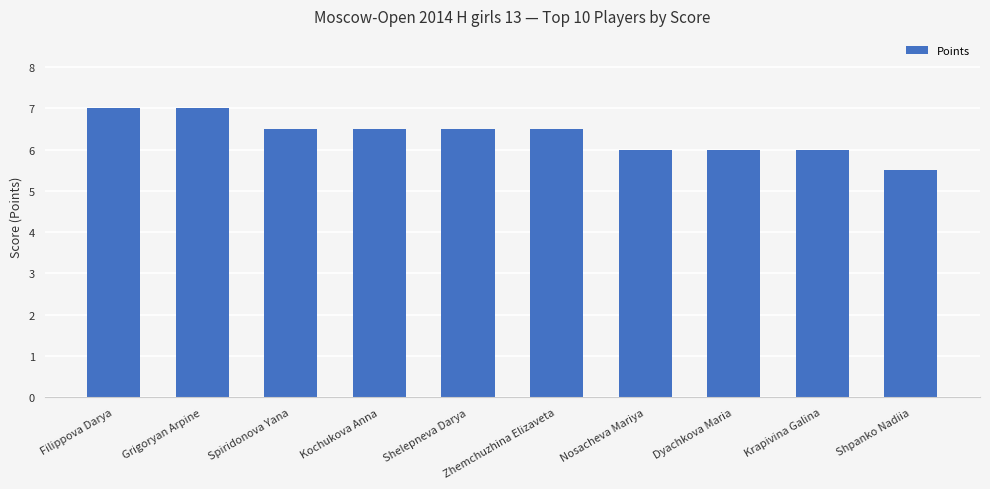

What is the label of the 1st bar from the left?

Filippova Darya